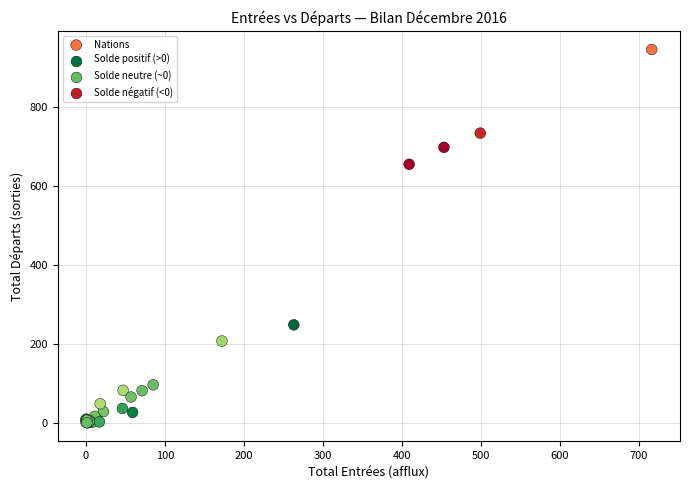

What Y value in the scatter plot is closest to 473?

655